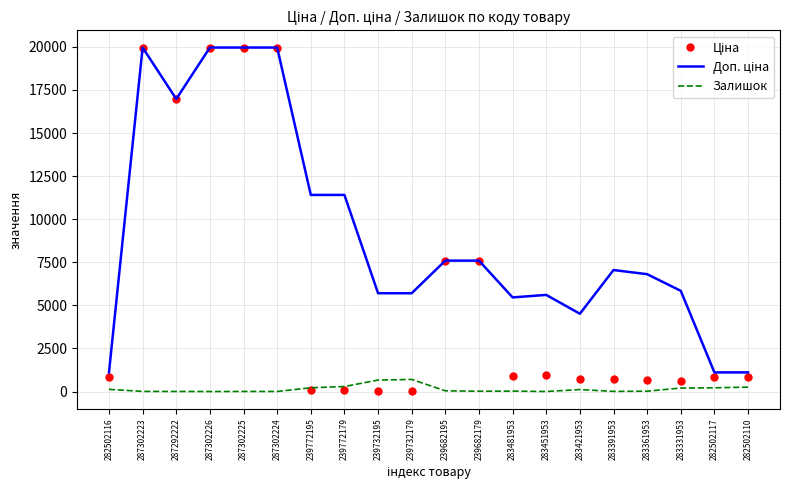

What position from the right is 287302224?

15